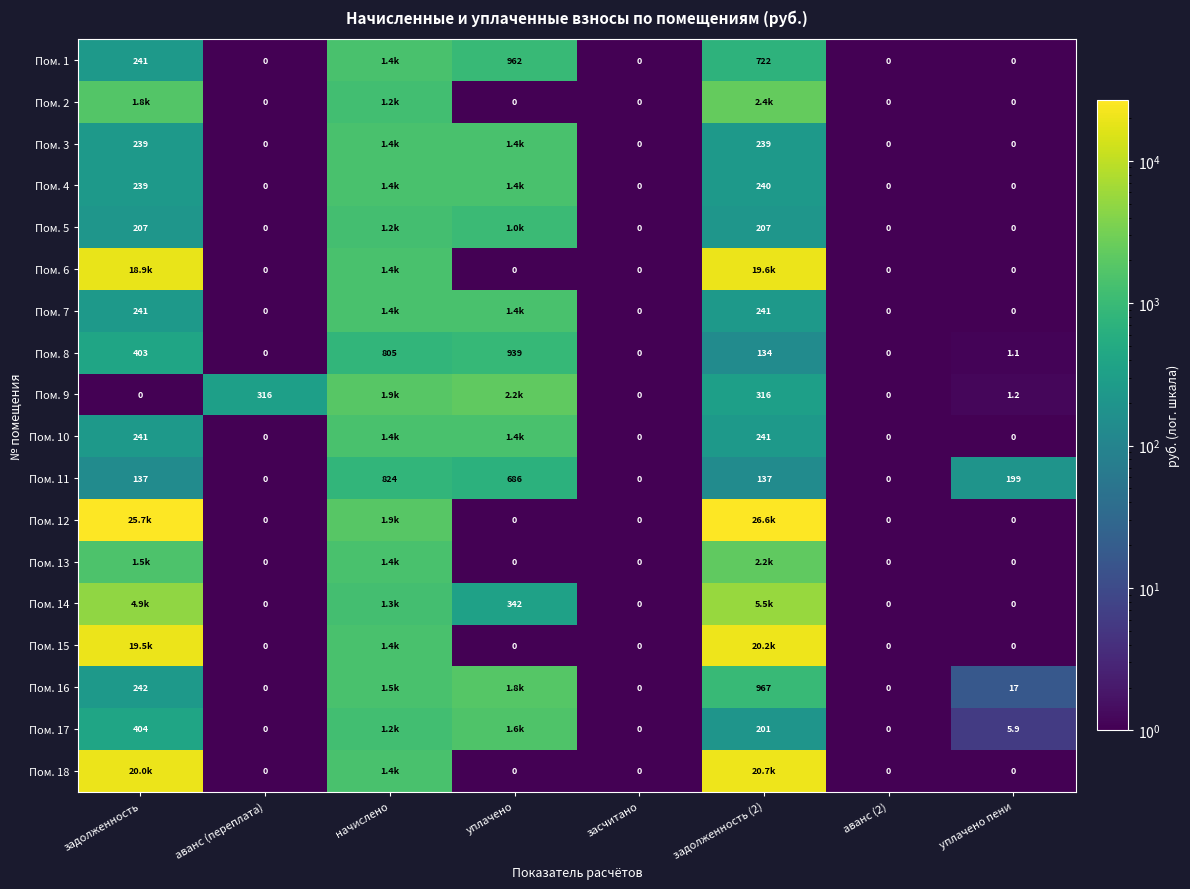

Where is Пом. 8 nearest to the value 469?

задолженность